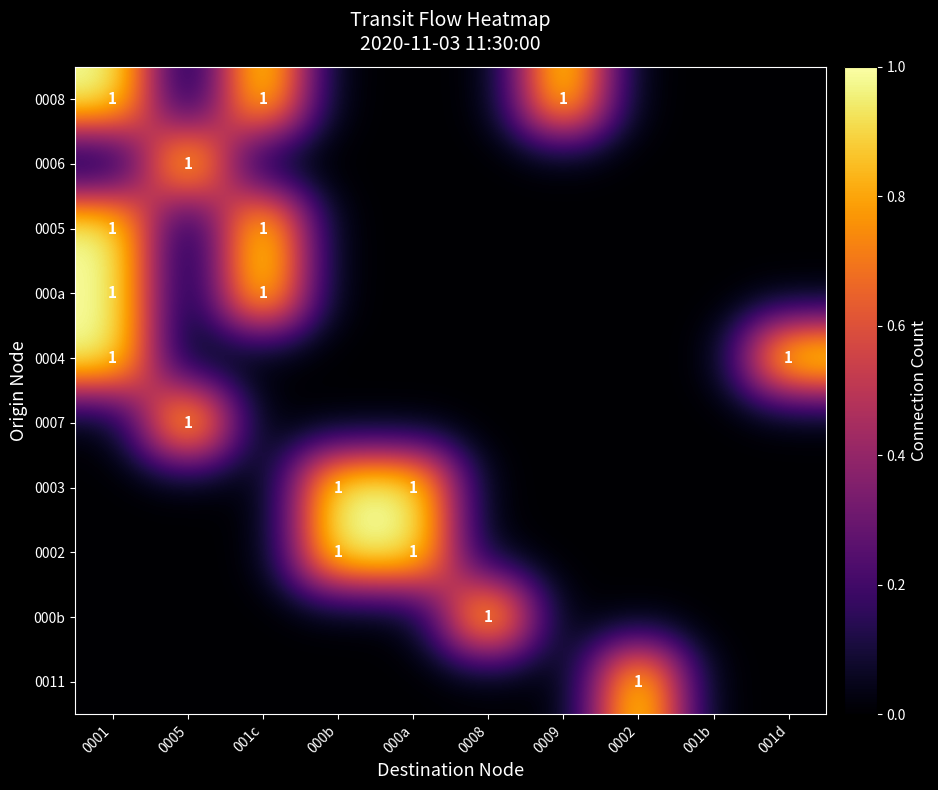

Count the number of data series in this chart.

10